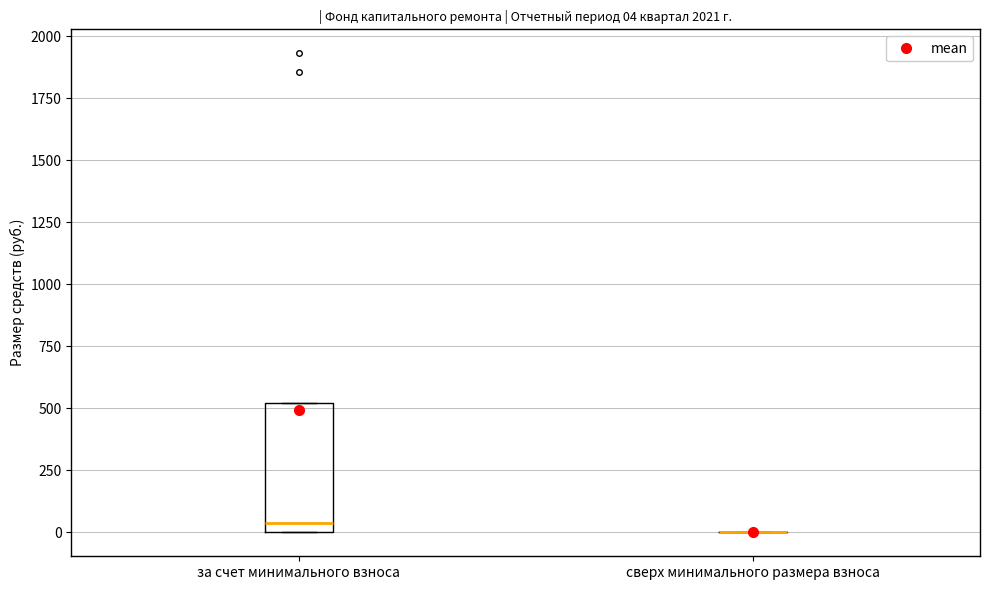

Which box is the tallest, from its lower edge to its upper edge?

за счет минимального взноса